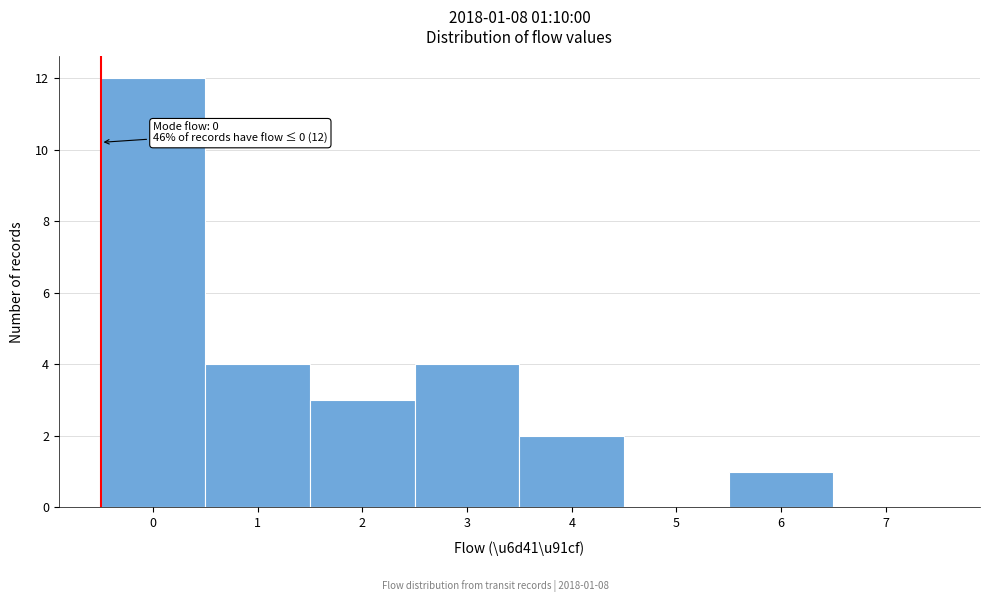

Reading right to left, extract all data points from this chart.

7=0	6=1	5=0	4=2	3=4	2=3	1=4	0=12